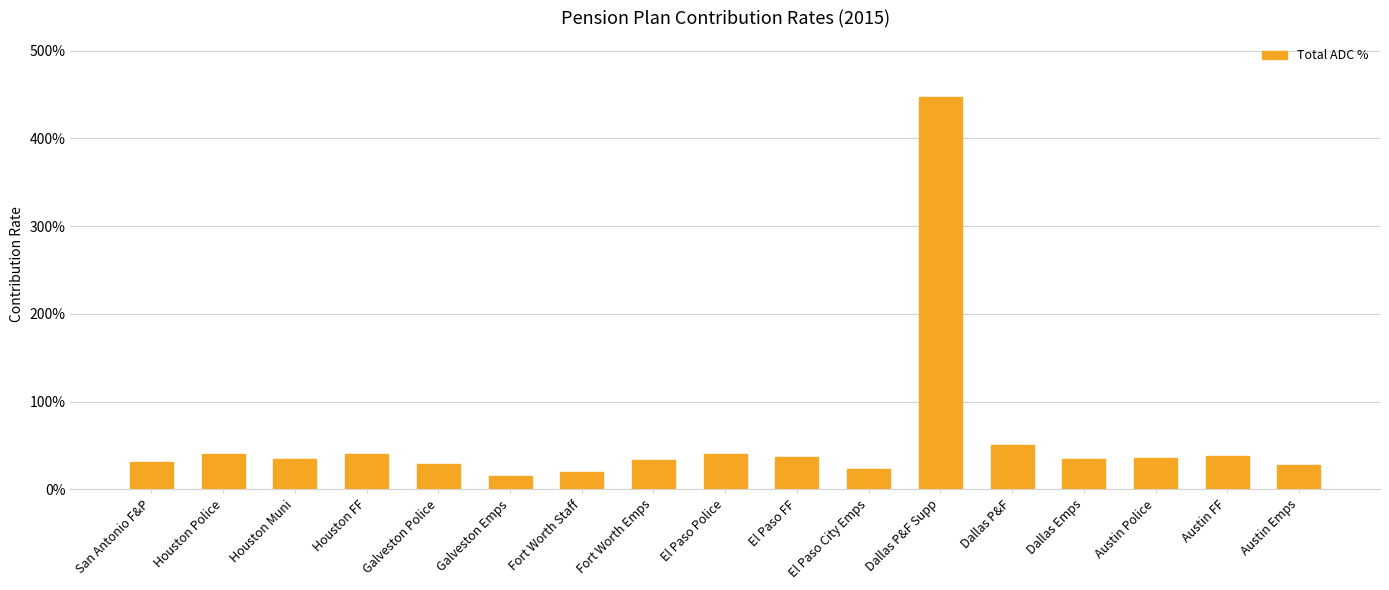

What is the label of the 5th bar from the right?

Dallas P&F